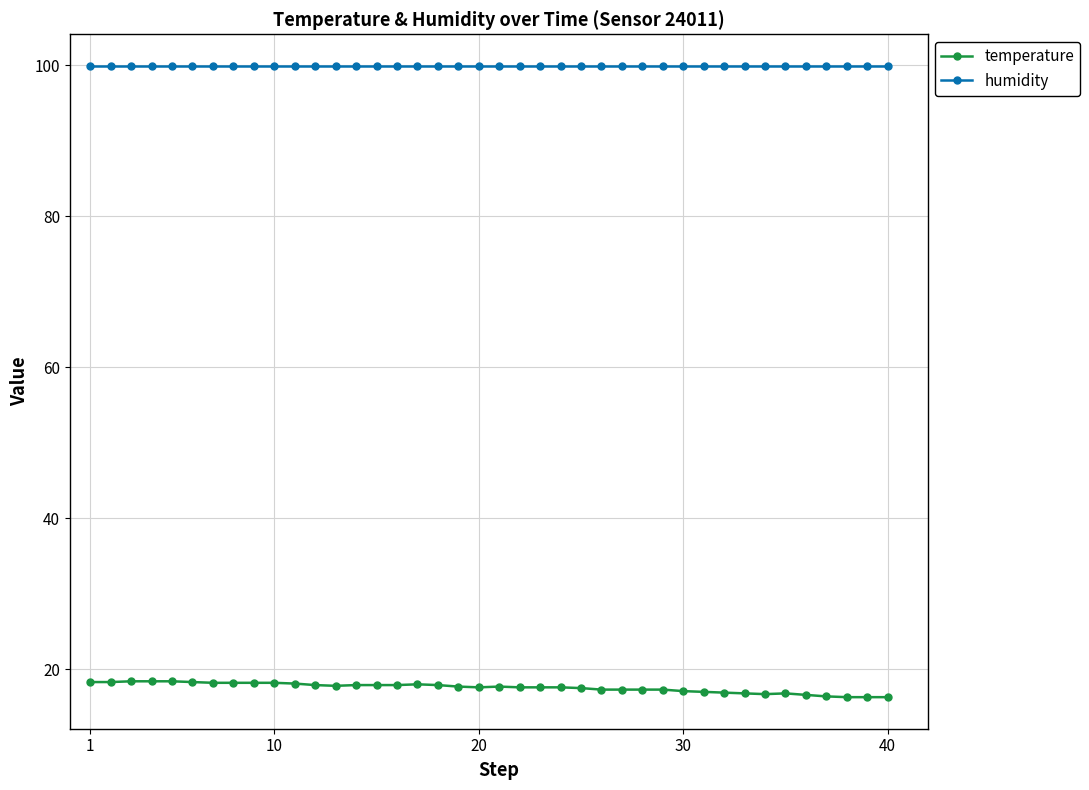

True or false: temperature has more than 0 points higher than both neighbors.

True